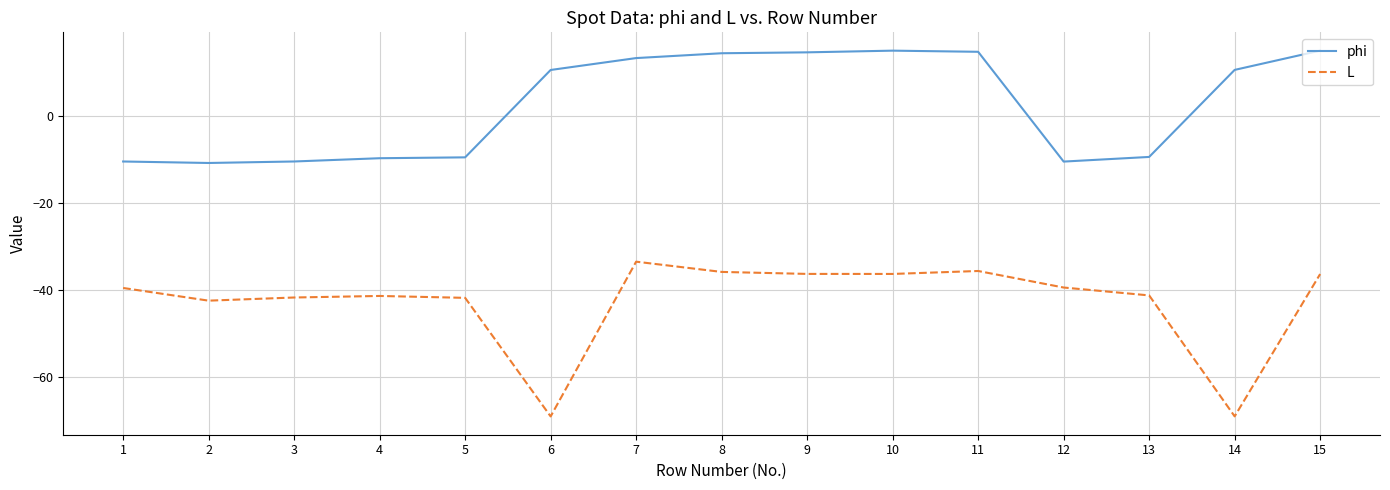

The value of L at 15 is -36.3. True or false?

True